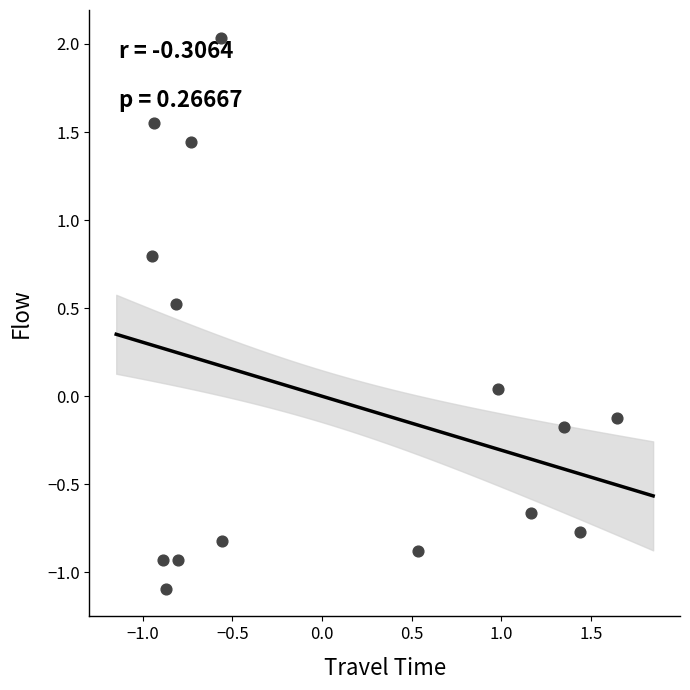

What is the range of Y values (max minus min)?

3.1